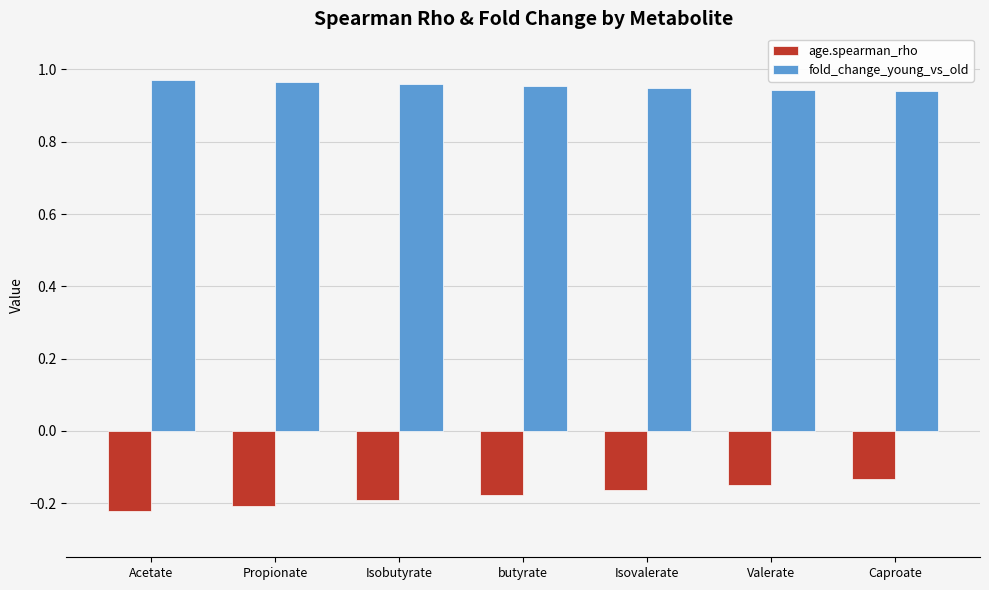

True or false: fold_change_young_vs_old has a value of 0.6 at Propionate.

False